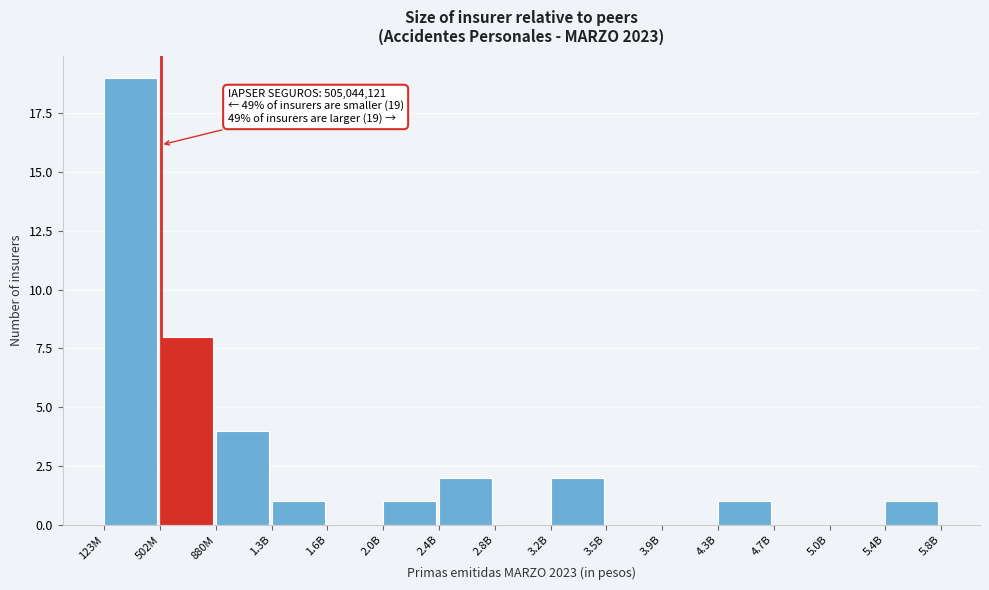

Reading left to right, what are all the values shown in this chart?

123M=19	502M=8	880M=4	1.3B=1	1.6B=0	2.0B=1	2.4B=2	2.8B=0	3.2B=2	3.5B=0	3.9B=0	4.3B=1	4.7B=0	5.0B=0	5.4B=1